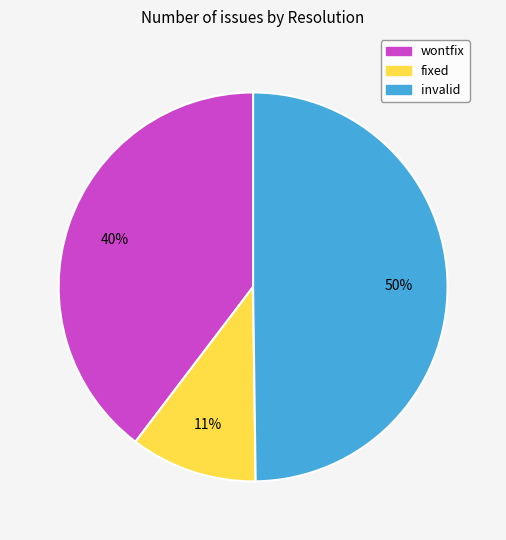

To the nearest percent, what is the combined percentage of fixed and invalid?

60%